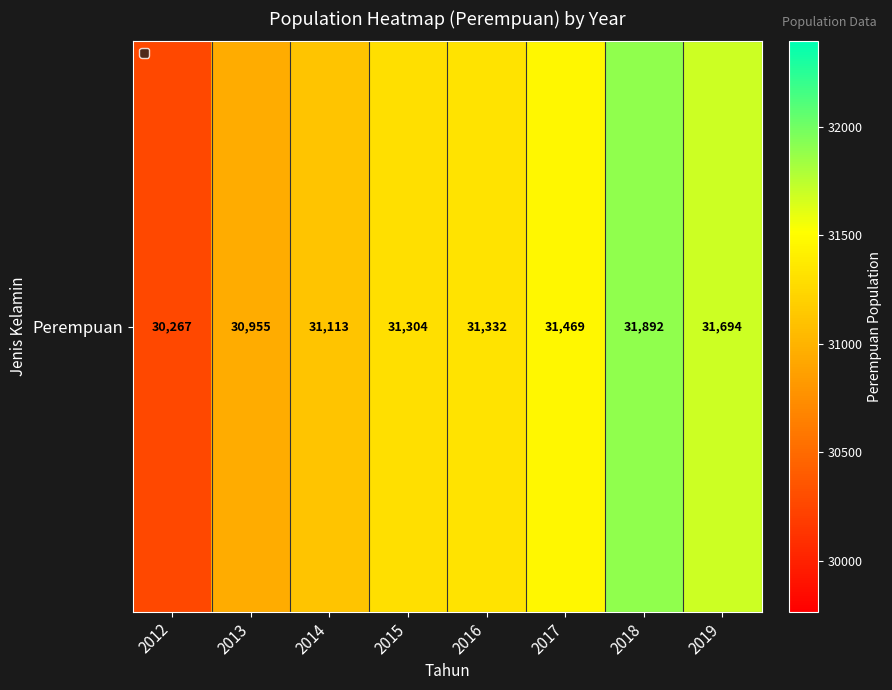

Count the number of categories in the chart.

8